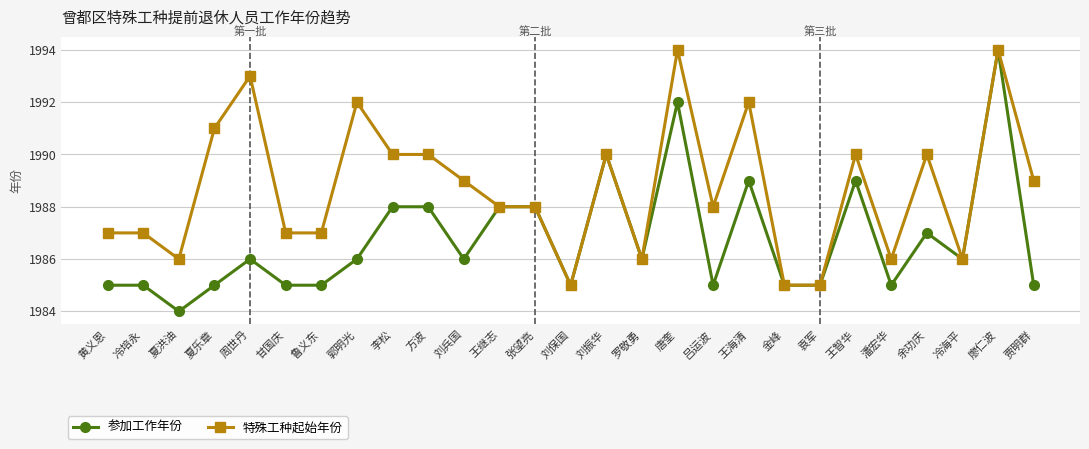

What are all the series names shown in the legend?

参加工作年份, 特殊工种起始年份